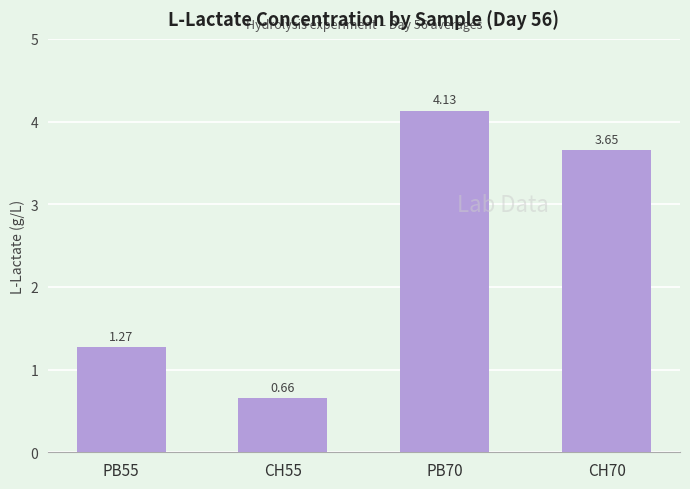

What is the difference between the maximum and minimum values?

3.5